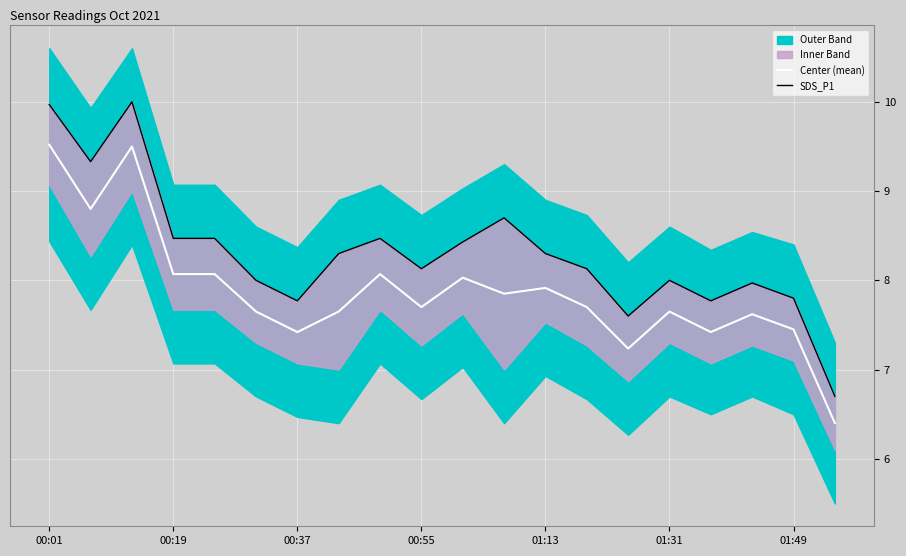

What is the lowest value of the Center (mean) series?

6.4